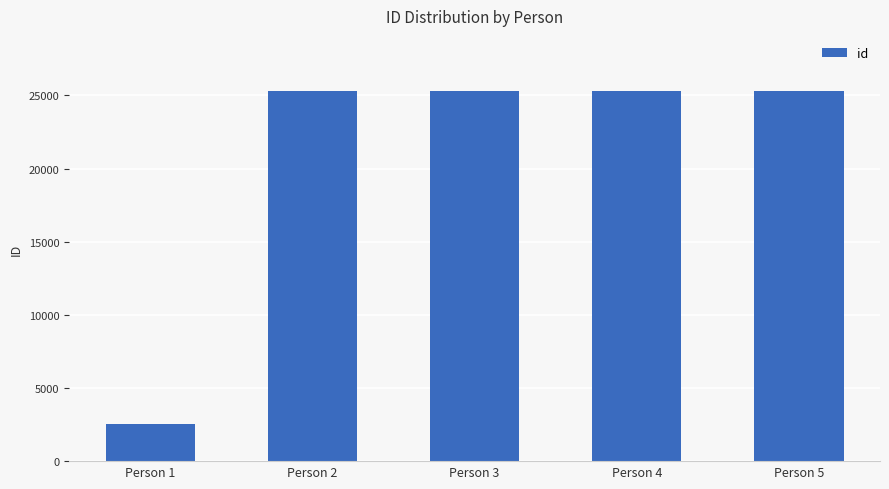

Between Person 1 and Person 5, which is larger?

Person 5